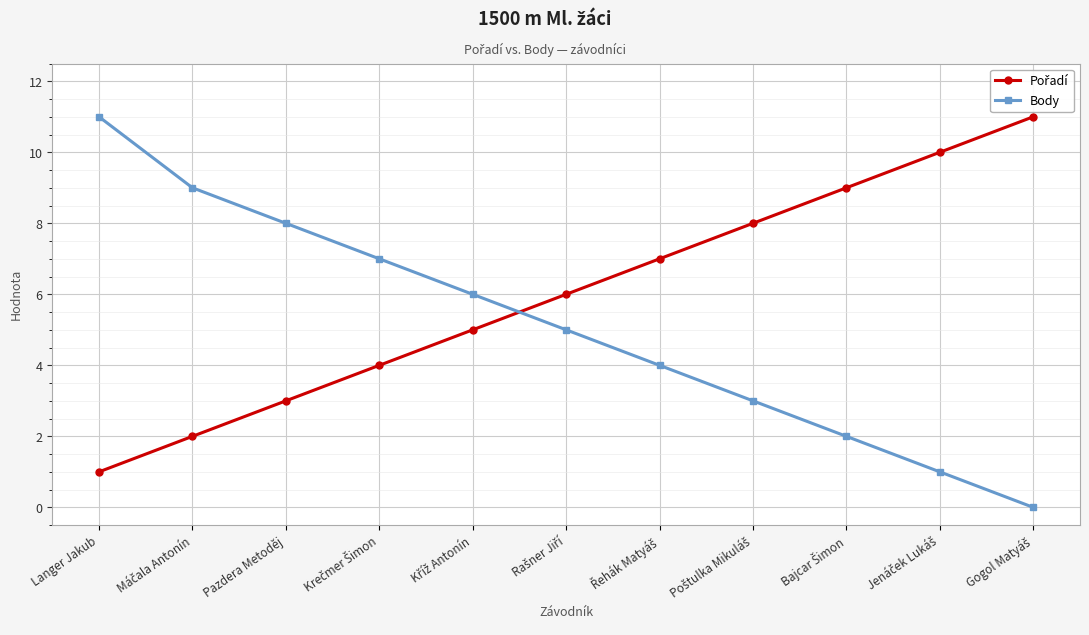

At which category is the sum across all series the highest?

Langer Jakub